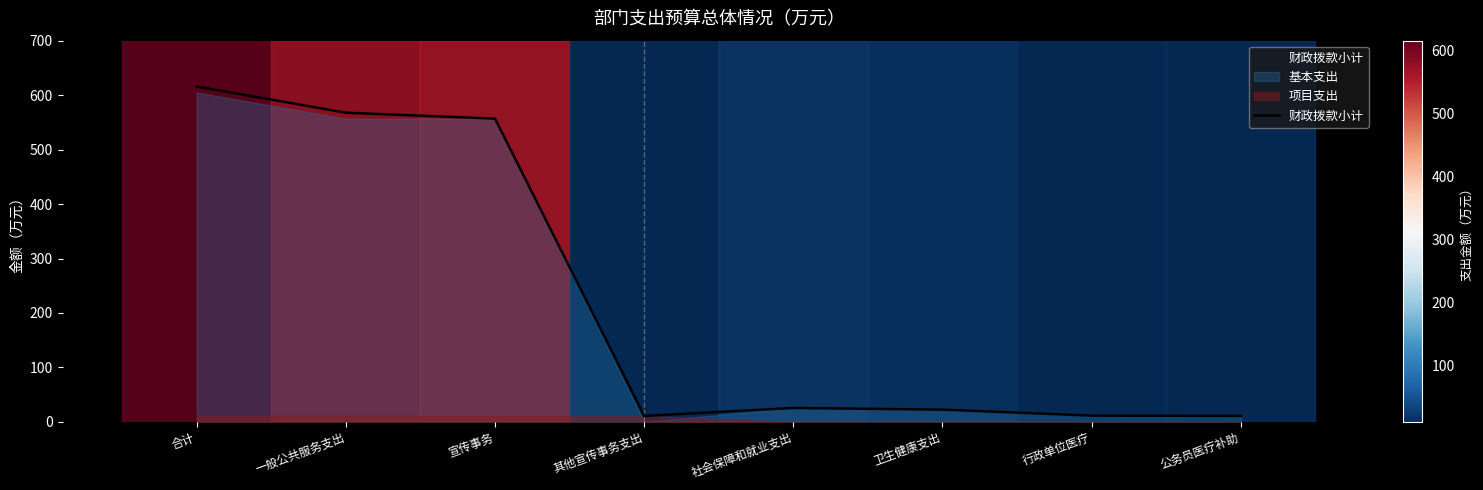

Read the value at 公务员医疗补助.

11.0